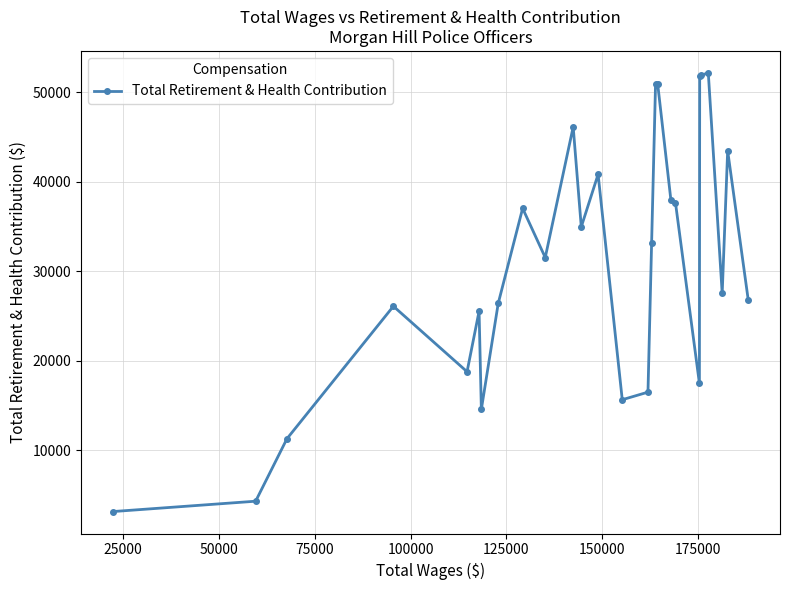

What is the value of the 18th point from the left?

50911